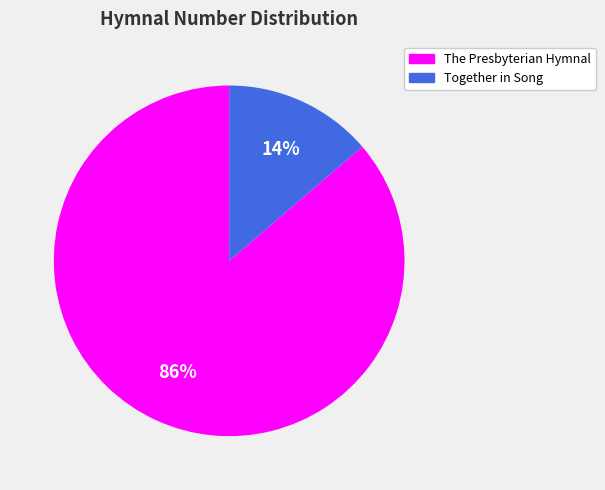

Count the number of slices in the pie.

2